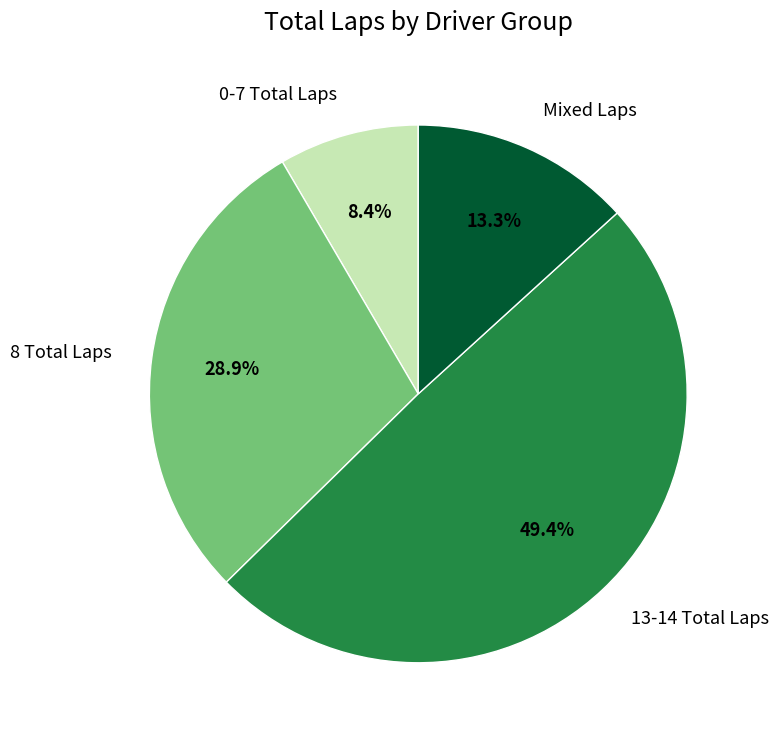

Is there a majority slice in this chart?

No